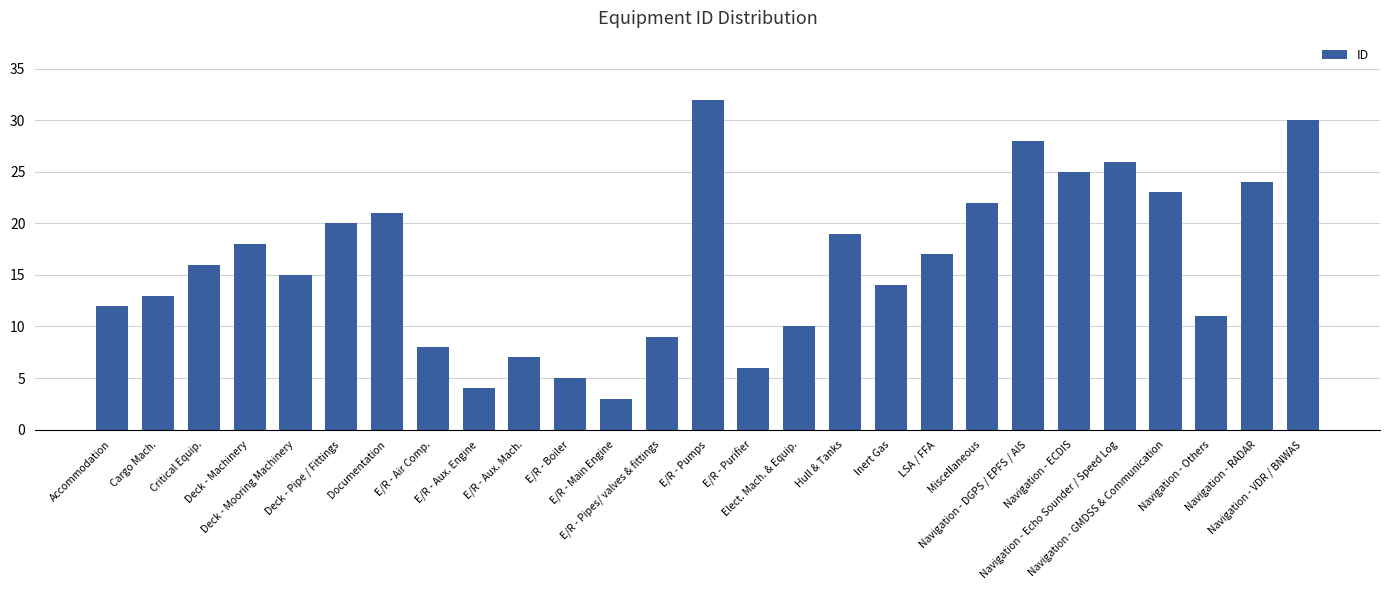

Reading left to right, extract all data points from this chart.

Accommodation=12	Cargo Mach.=13	Critical Equip.=16	Deck - Machinery=18	Deck - Mooring Machinery=15	Deck - Pipe / Fittings=20	Documentation=21	E/R - Air Comp.=8	E/R - Aux. Engine=4	E/R - Aux. Mach.=7	E/R - Boiler=5	E/R - Main Engine=3	E/R - Pipes/ valves & fittings=9	E/R - Pumps=32	E/R - Purifier=6	Elect. Mach. & Equip.=10	Hull & Tanks=19	Inert Gas=14	LSA / FFA=17	Miscellaneous=22	Navigation - DGPS / EPFS / AIS=28	Navigation - ECDIS=25	Navigation - Echo Sounder / Speed Log=26	Navigation - GMDSS & Communication=23	Navigation - Others=11	Navigation - RADAR=24	Navigation - VDR / BNWAS=30